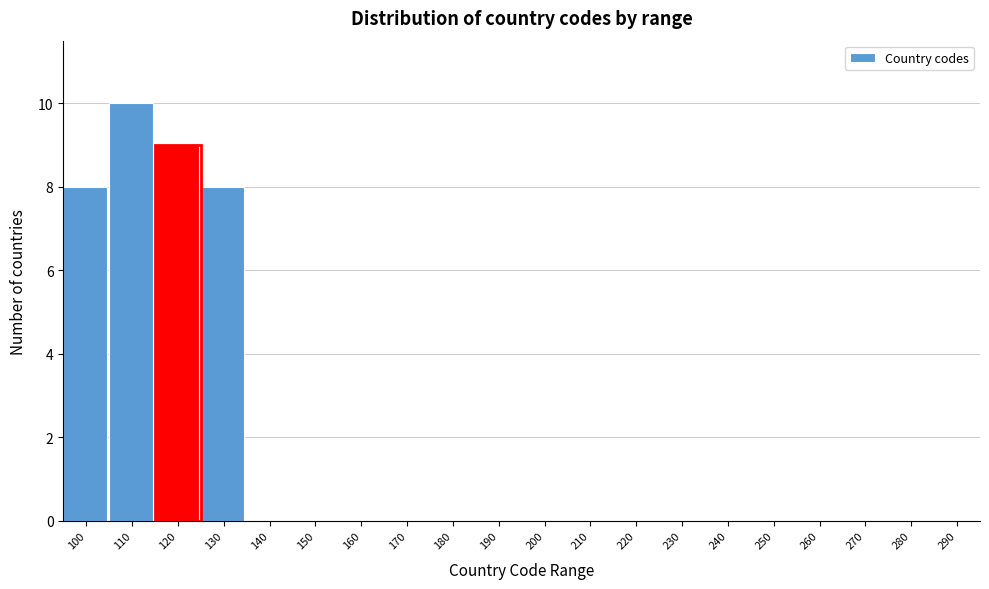

Reading left to right, what are all the values shown in this chart?

100=8	110=10	120=9	130=8	140=0	150=0	160=0	170=0	180=0	190=0	200=0	210=0	220=0	230=0	240=0	250=0	260=0	270=0	280=0	290=0